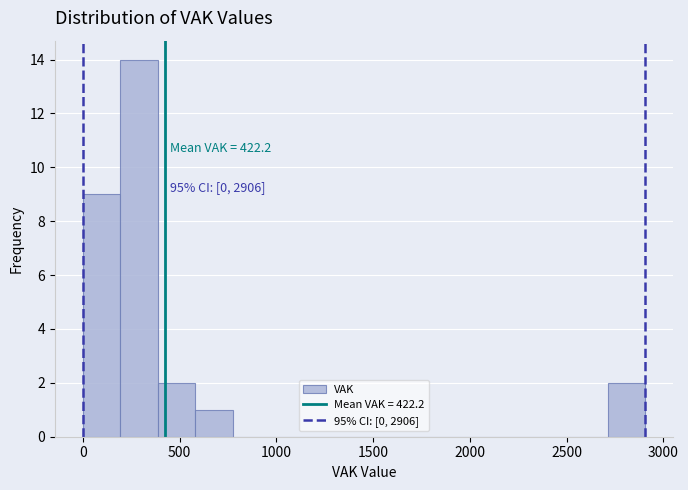

Around what value on the x-axis is the tallest bar? Give the approximate position of its centre, as read against the axis.

300